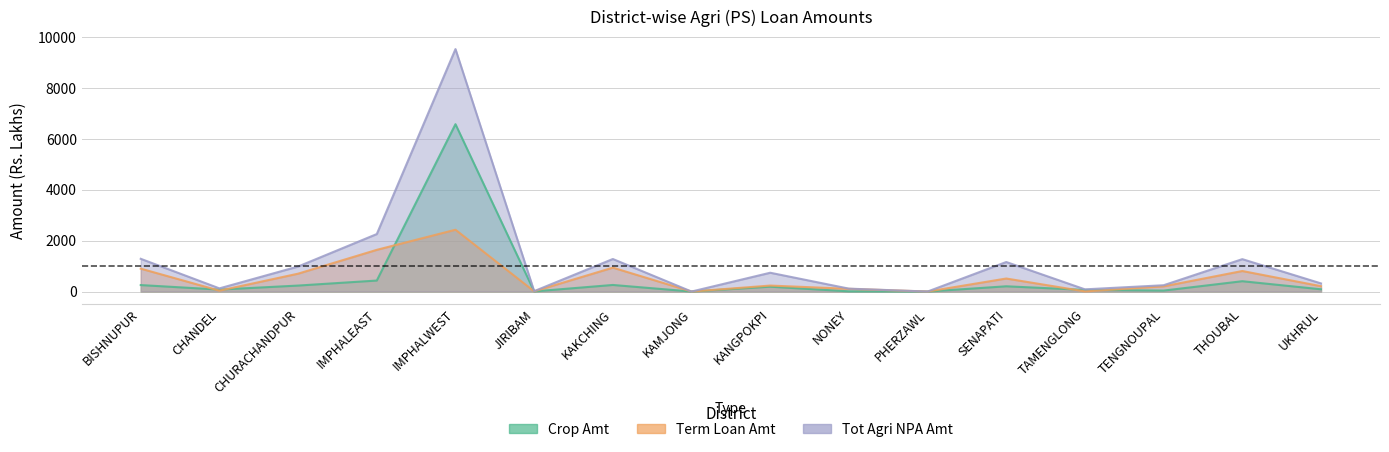

True or false: Crop Amt and Tot Agri NPA Amt cross at least once.

False